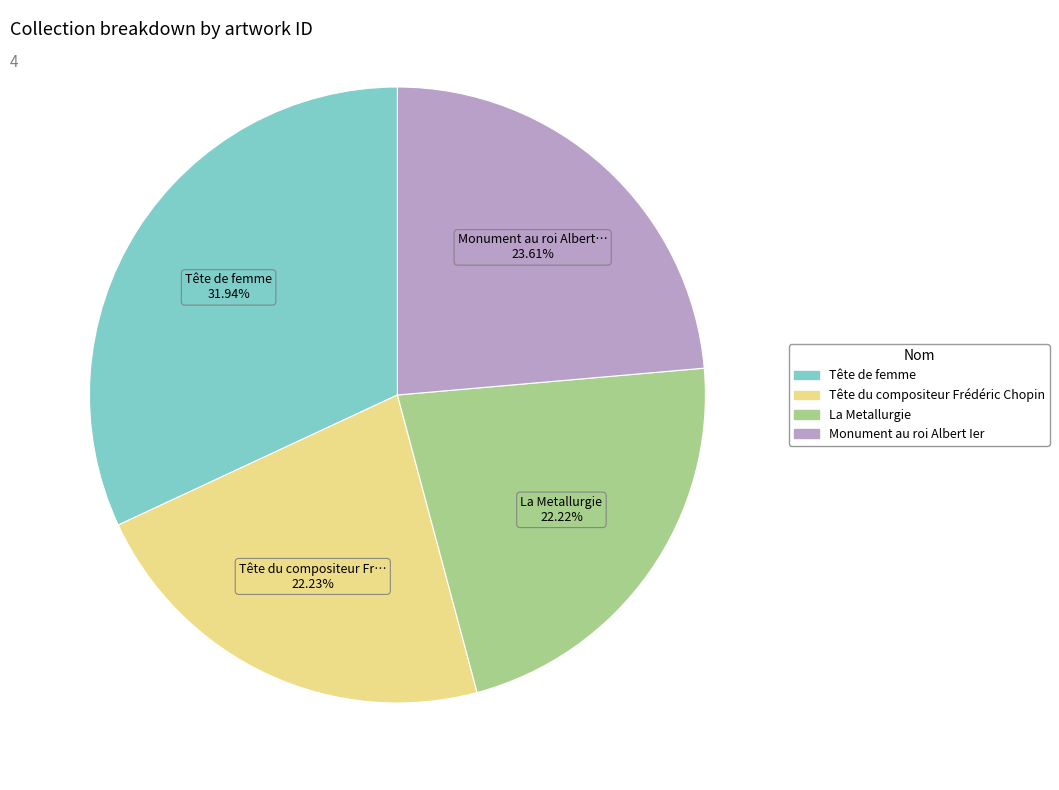

Is Monument au roi Albert Ier the majority of the pie?

No